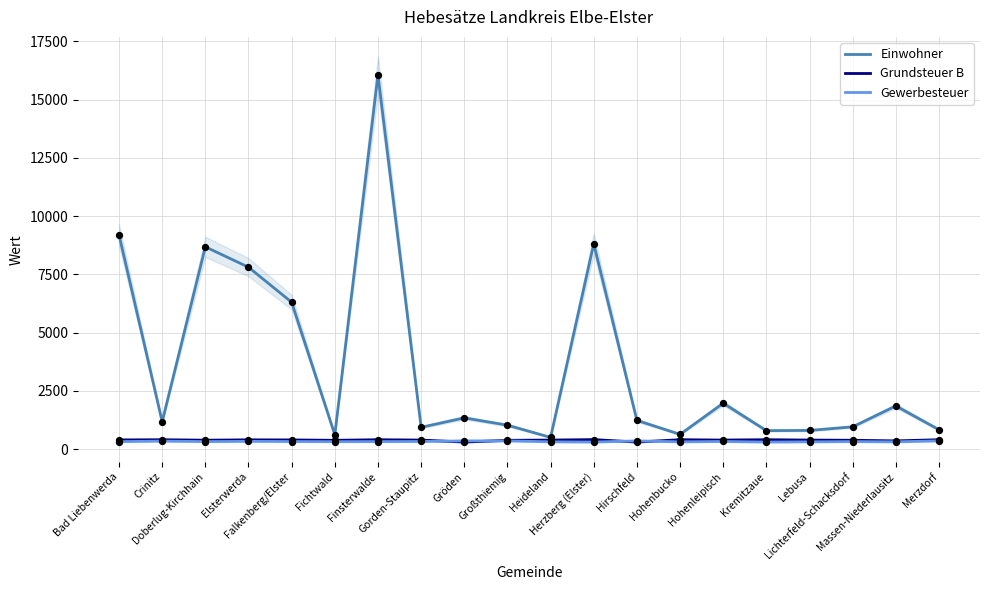

What are all the series names shown in the legend?

Einwohner, Grundsteuer B, Gewerbesteuer